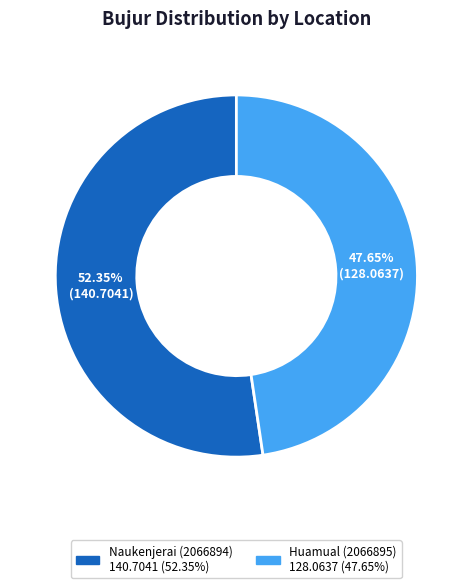

Which slice is the largest?

Naukenjerai (2066894)